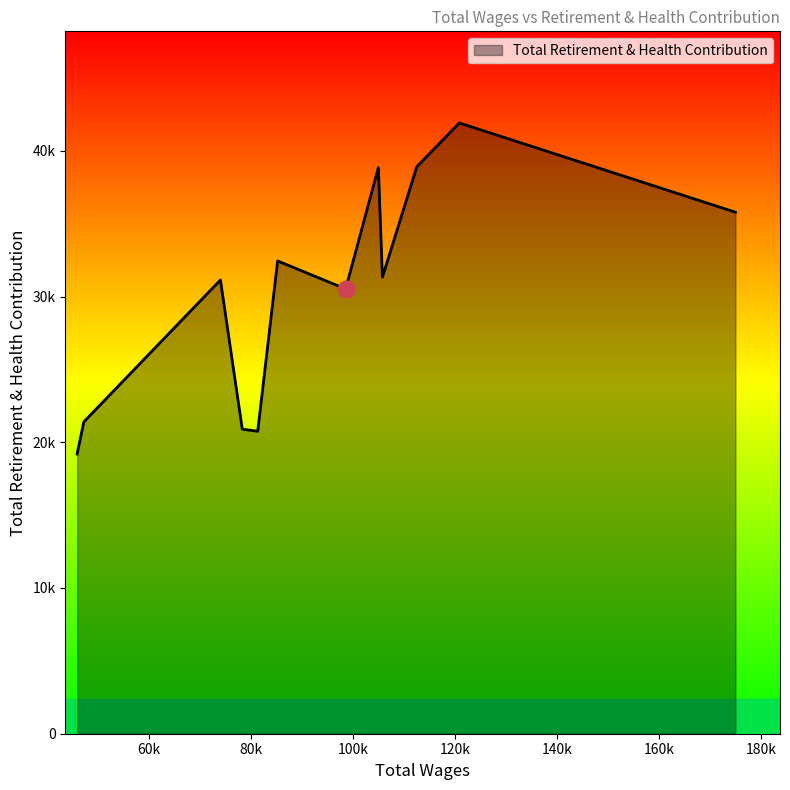

At which label is the value closest to 30553?

98519.0